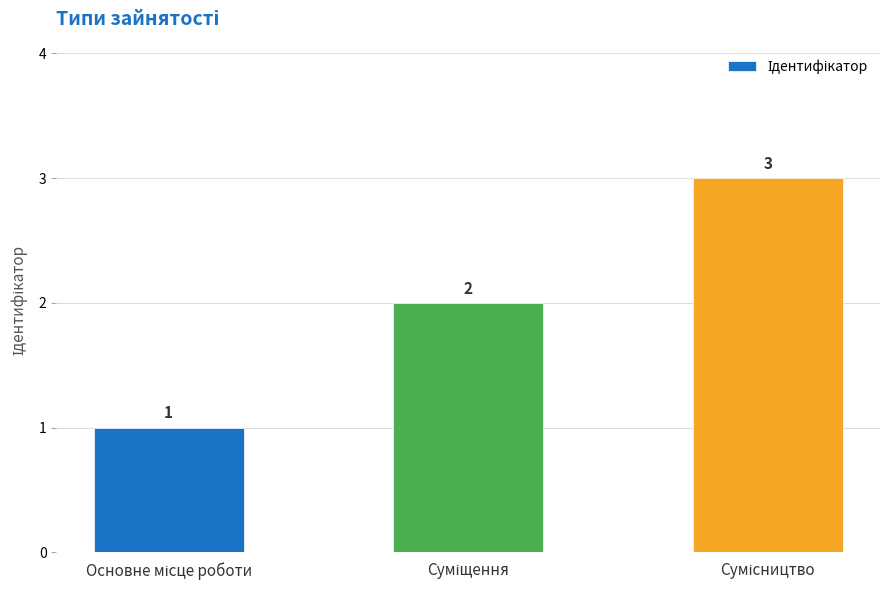

What is the sum of all values?

6